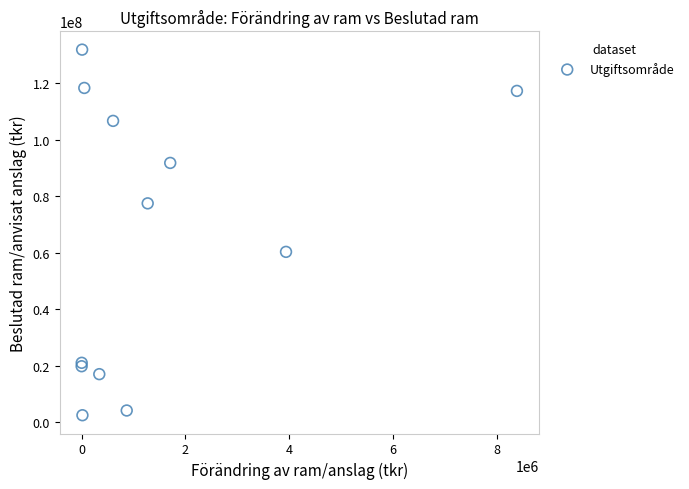

What Y value in the scatter plot is closest to 67198930?

60312083